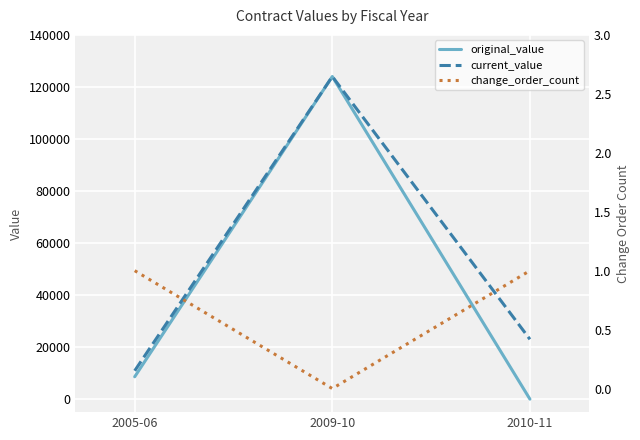

Rank the categories by current_value value from lowest to highest.

2005-06, 2010-11, 2009-10